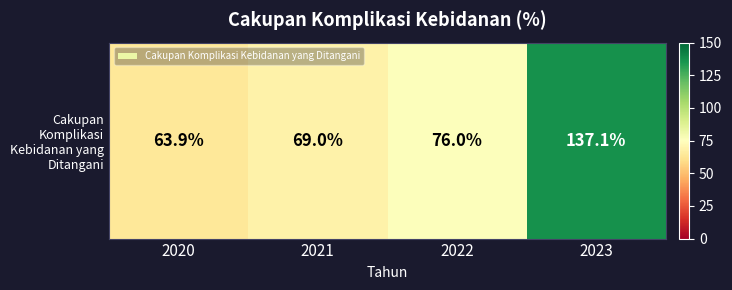

Rank the categories by value from highest to lowest.

2023, 2022, 2021, 2020